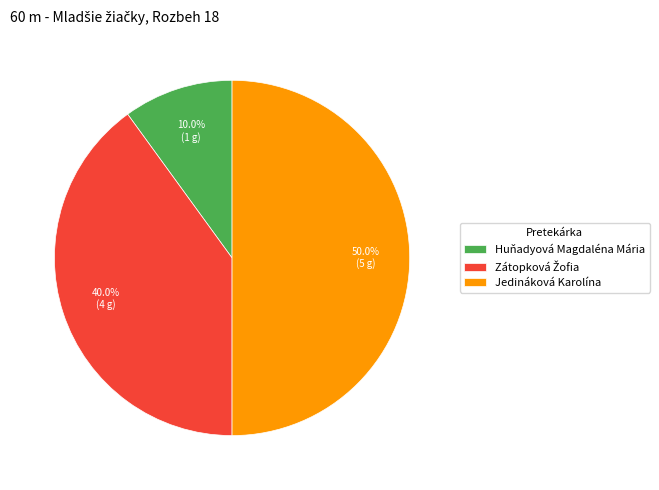

Which category has the smallest portion of the pie?

Huňadyová Magdaléna Mária